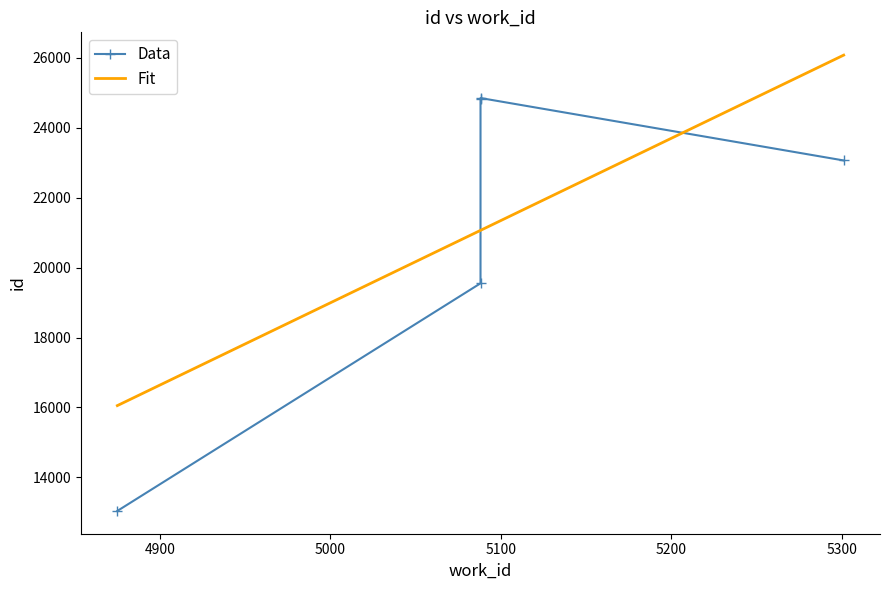

The value at 5301 is 23063. True or false?

True